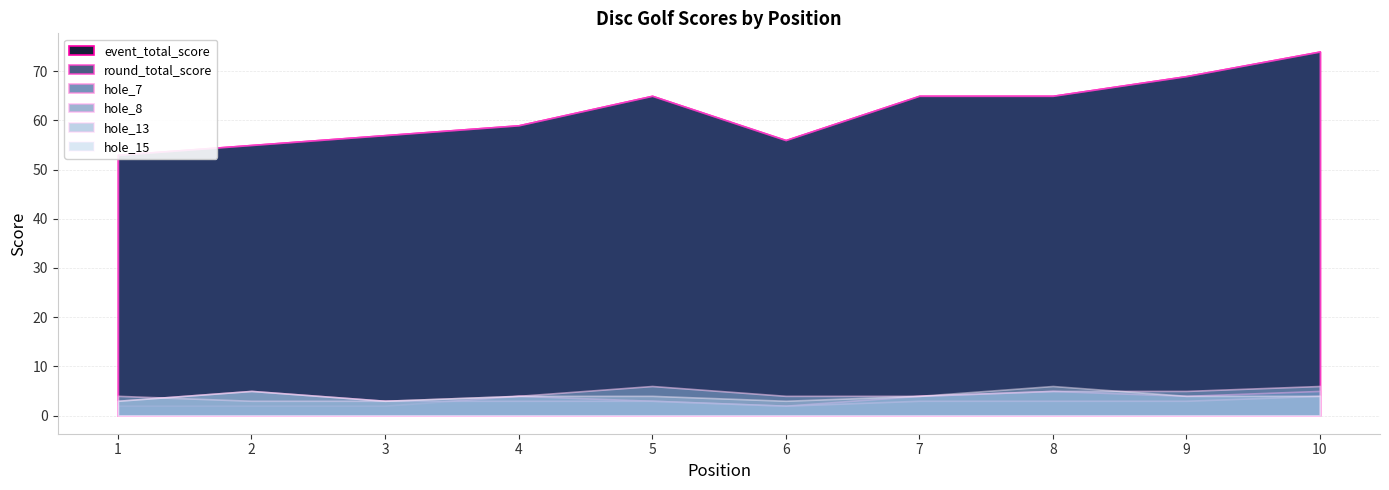

Count the hole_15 values in the range 3 to 4.

8